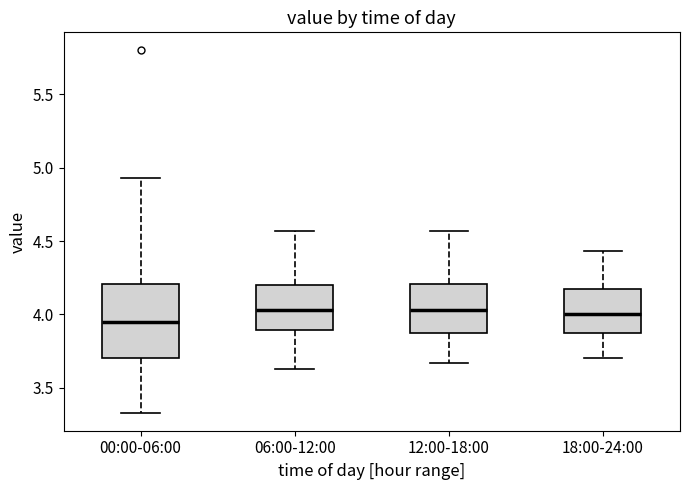

Where does the lower whisker of the box for 12:00-18:00 end on the y-axis? The values are not printed on the chart, so give them approximately, as read against the axis.

3.65